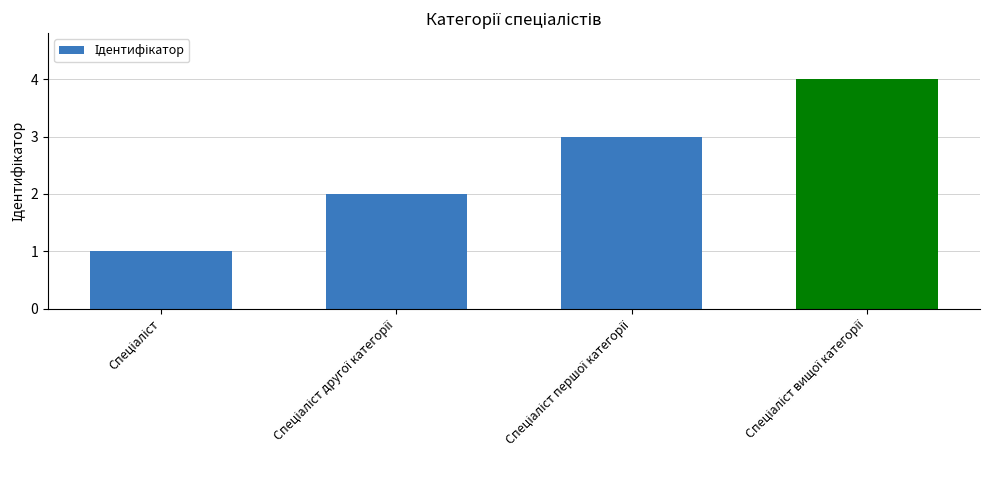

What is the difference between the maximum and minimum values?

3